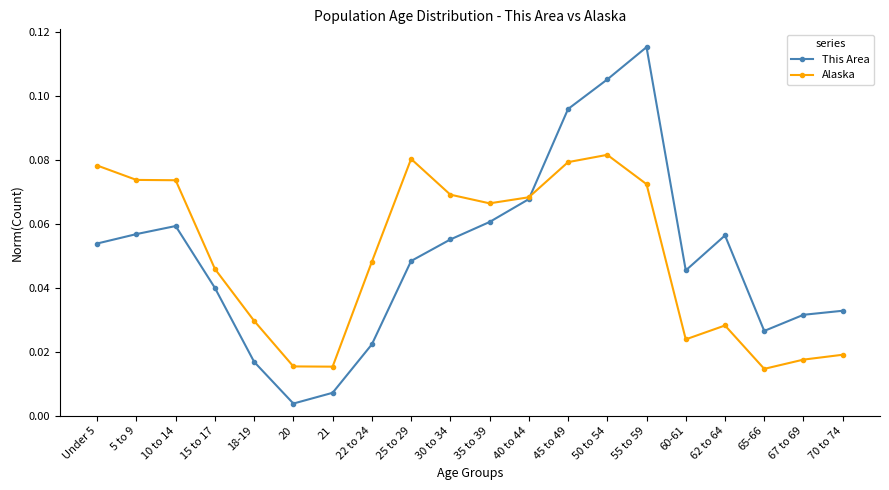

At which category does the chart reach its minimum across all series?

20